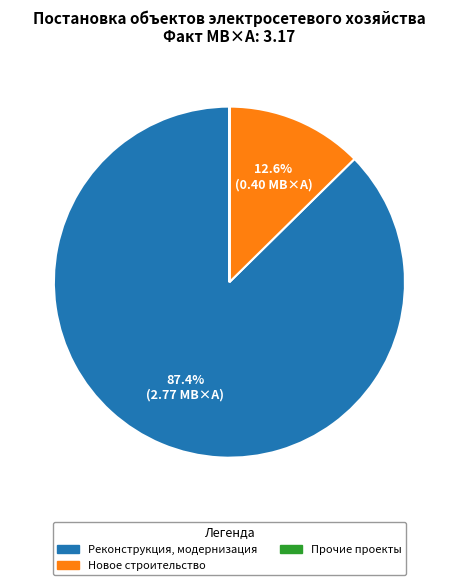

To the nearest percent, what is the difference between the largest and smallest slice percentages?

87%